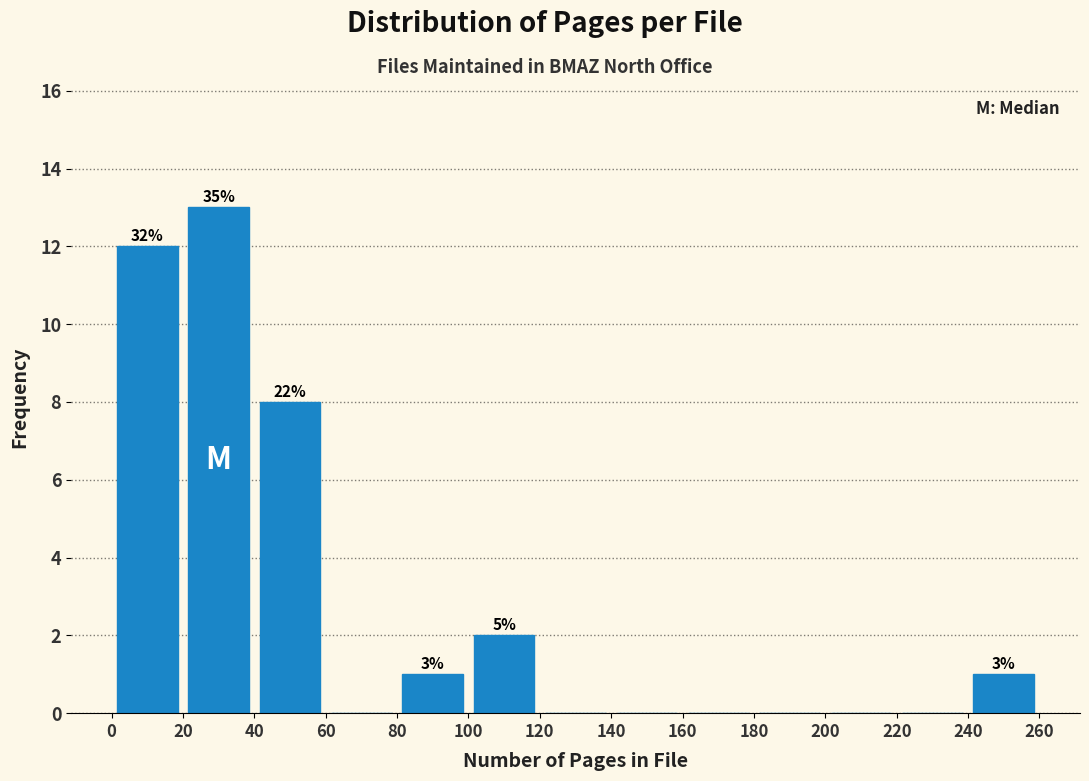

Which range on the x-axis has the tallest bar?

20 to 40